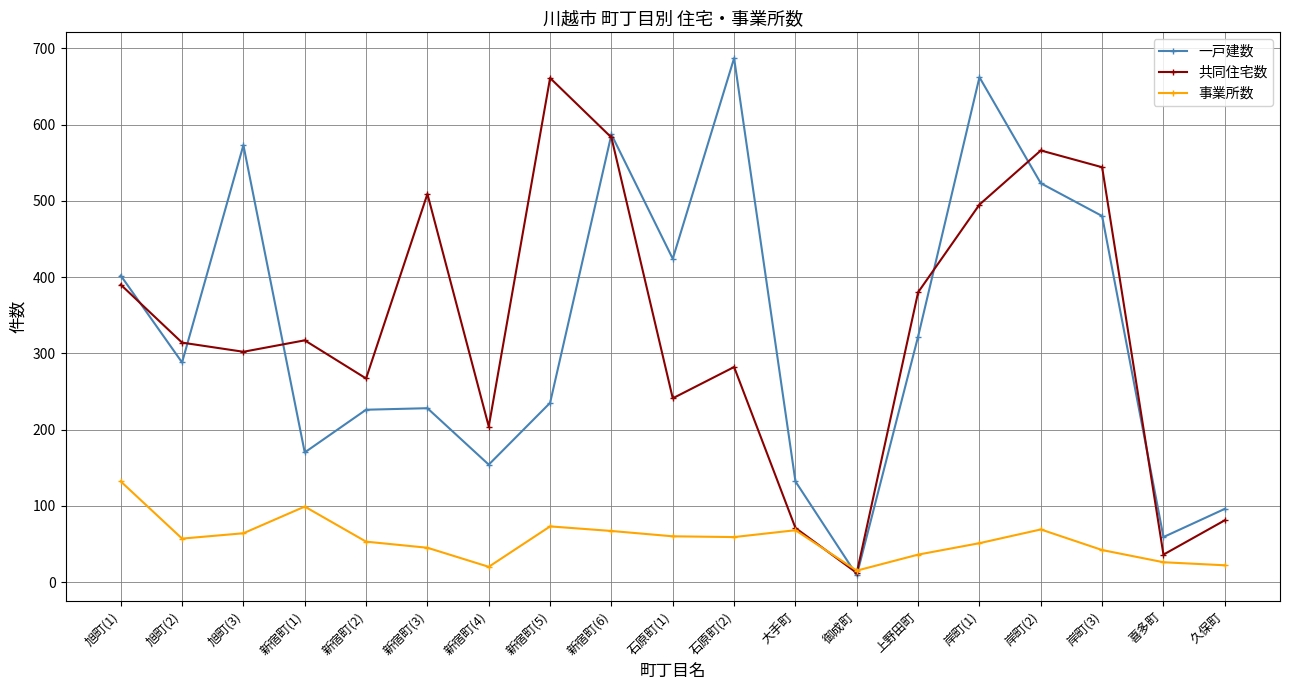

What is the label of the 12th point from the right?

新宿町(5)